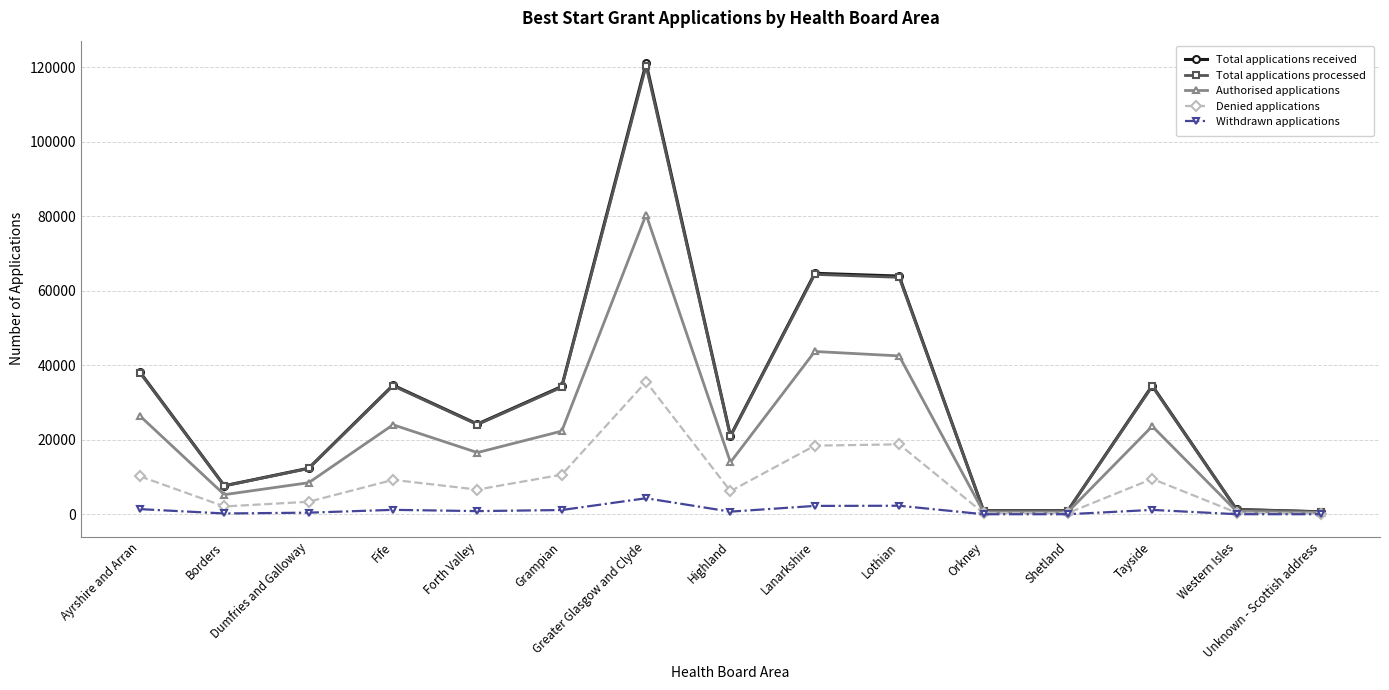

Between Borders and Grampian, which series saw the biggest shift?

Total applications received